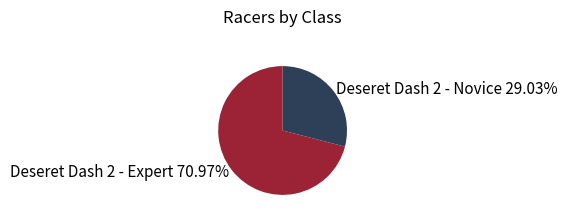

Rank the categories by value from lowest to highest.

Deseret Dash 2 - Novice, Deseret Dash 2 - Expert